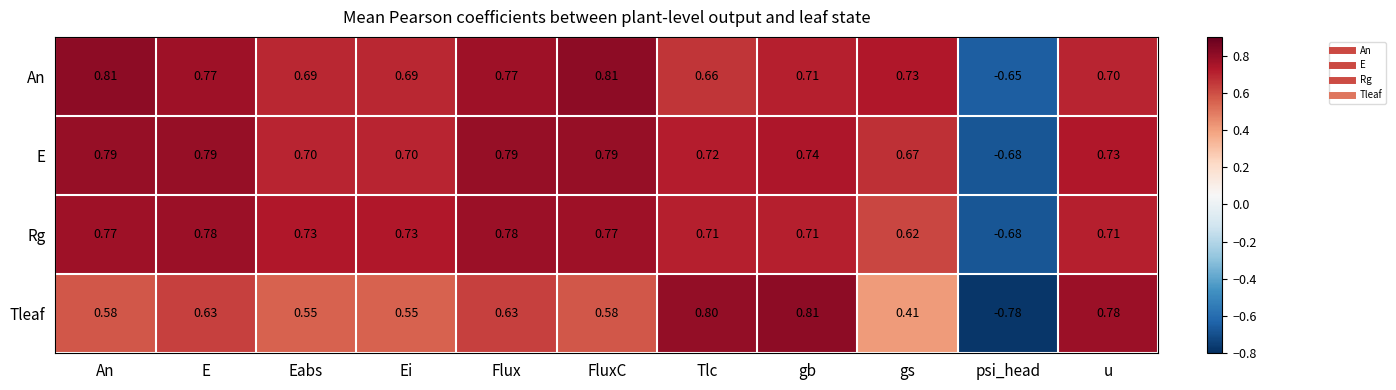

How many values in the Tleaf series exceed 0?

10